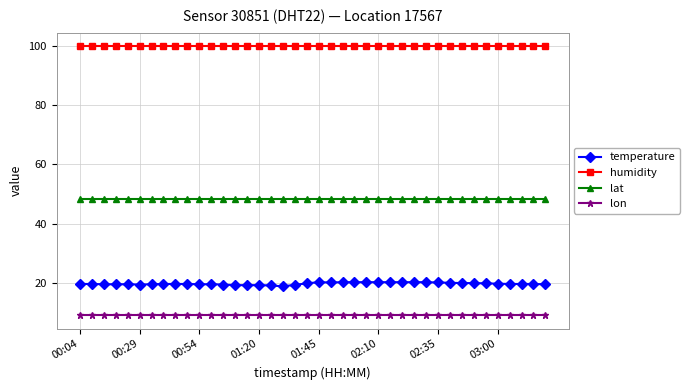

Rank the series by their maximum value, from highest to lowest.

humidity, lat, temperature, lon